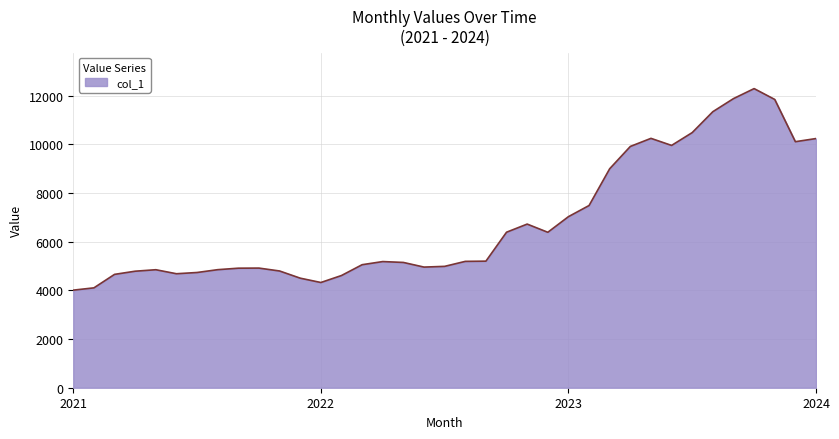

What is the smallest value displayed?

4009